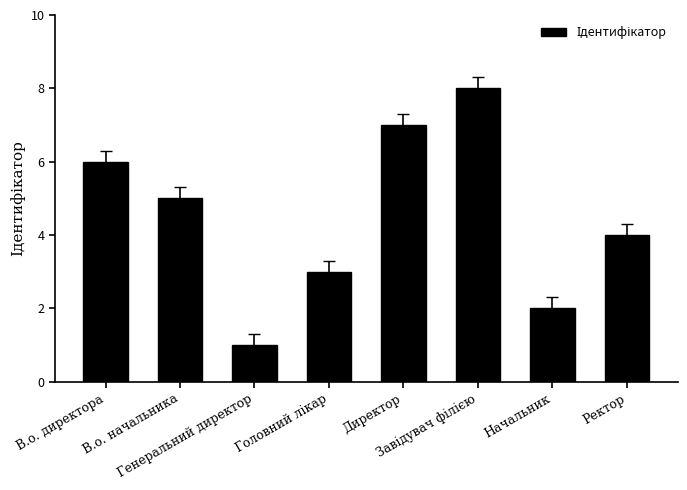

What is the greatest value displayed?

8